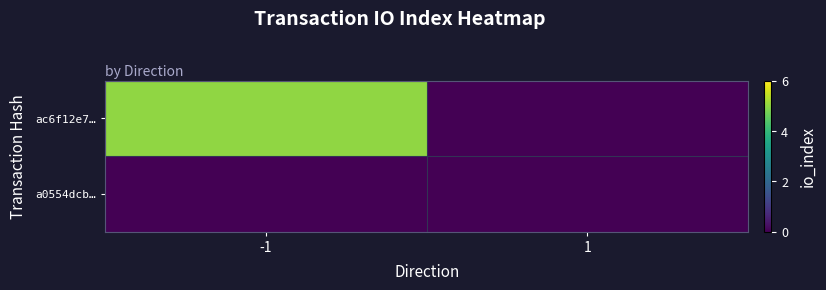

Reading right to left, extract all data points from this chart.

ac6f12e7…: 1=0	-1=5
a0554dcb…: 1=0	-1=0